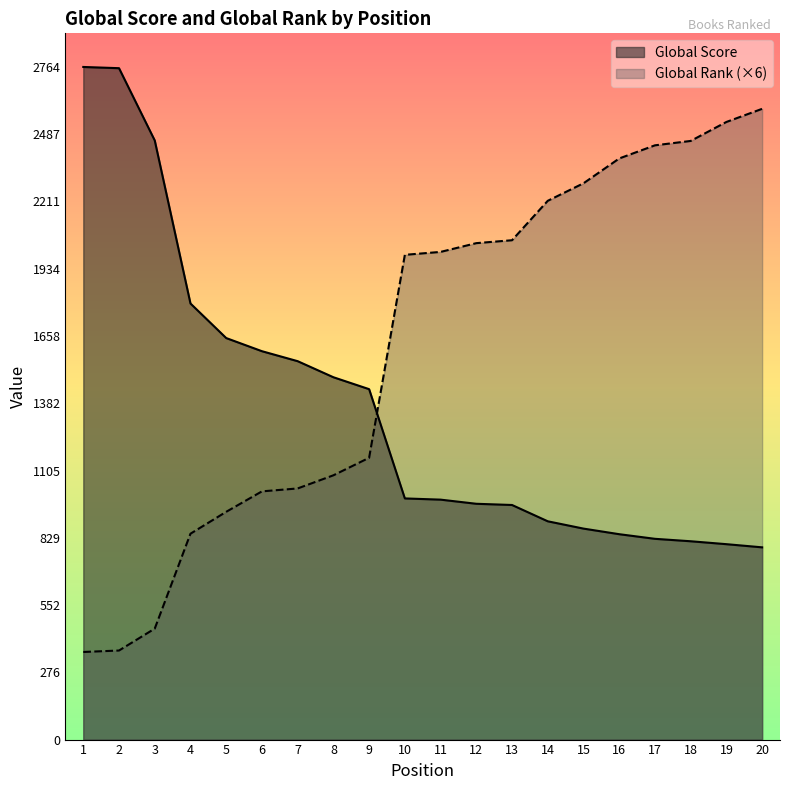

How many lines are shown in the chart?

2